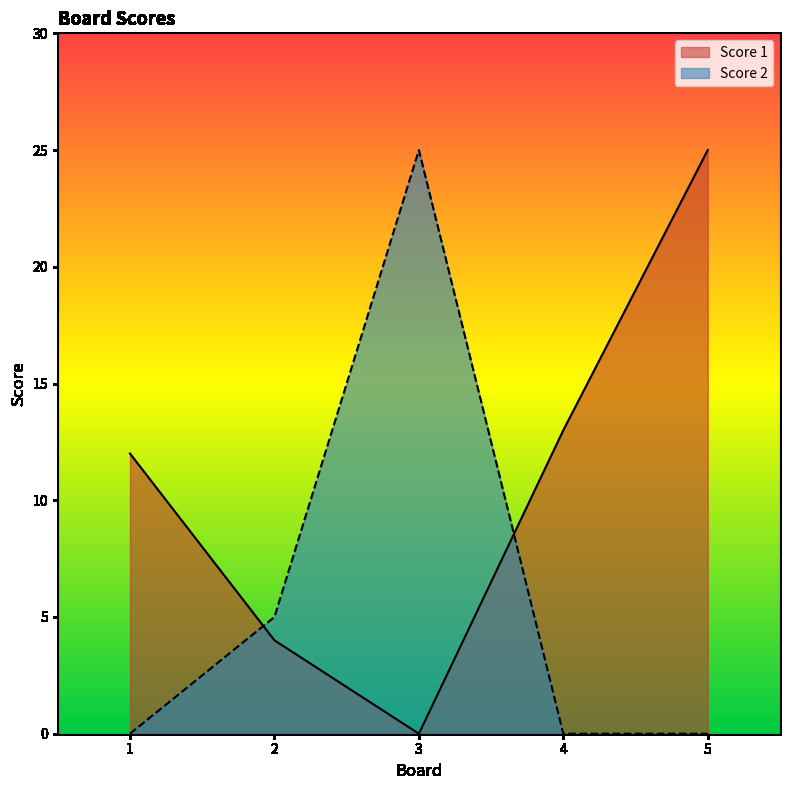

What is the average value of the Score 1 series?

11